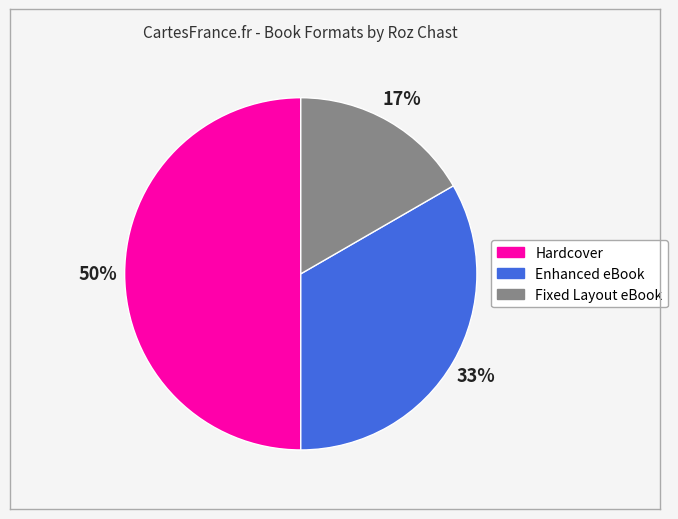

Does Enhanced eBook represent more than half of the total?

No